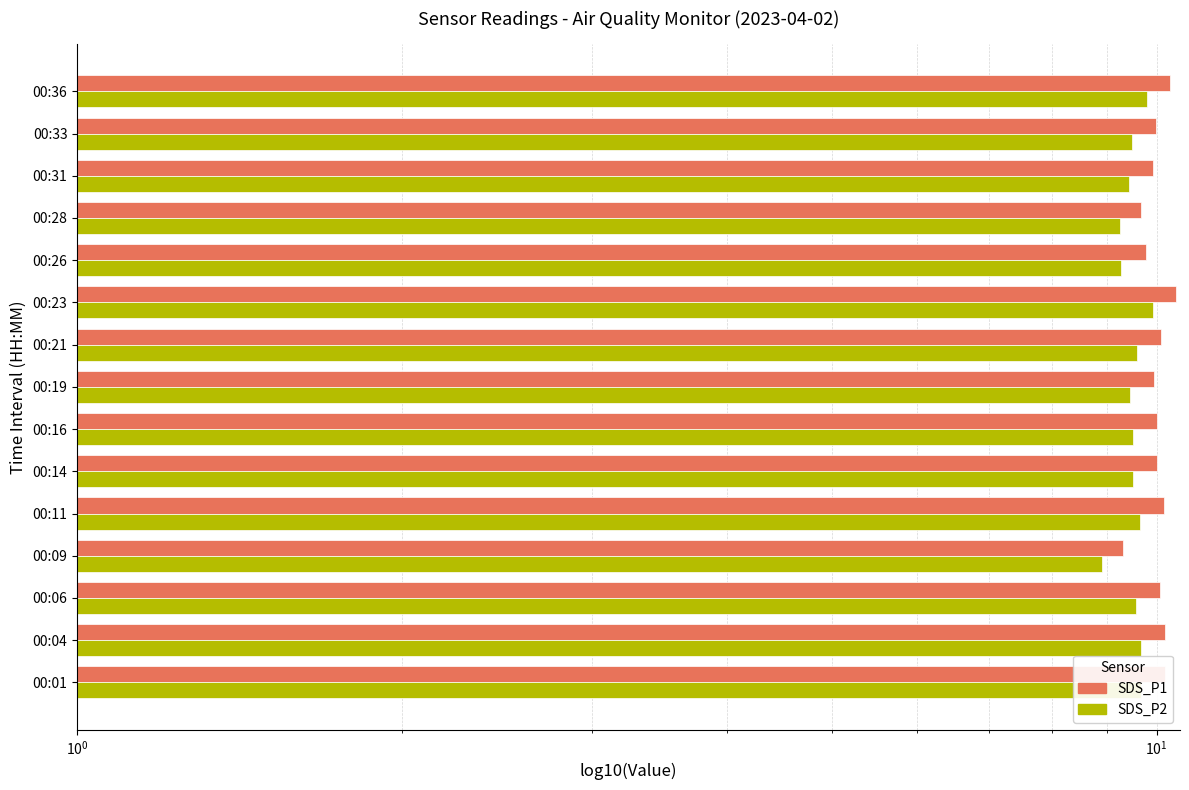

Rank the series at 00:31 from lowest to highest value.

SDS_P2, SDS_P1